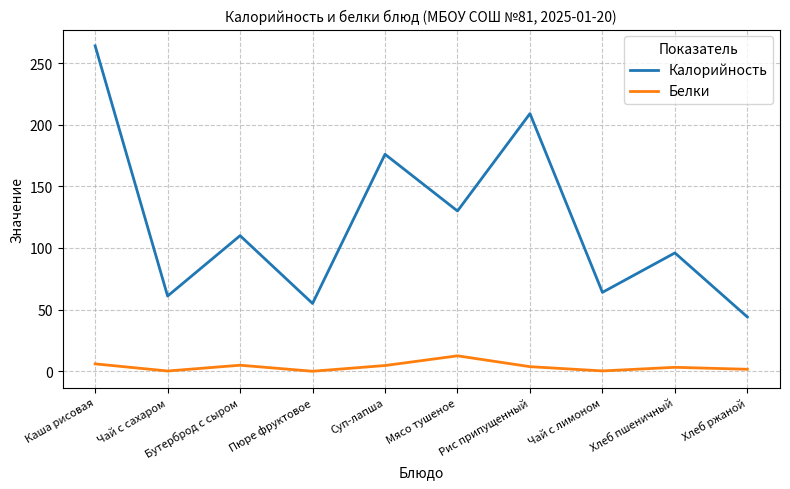

What is the total value across all series at Чай с сахаром?

61.2